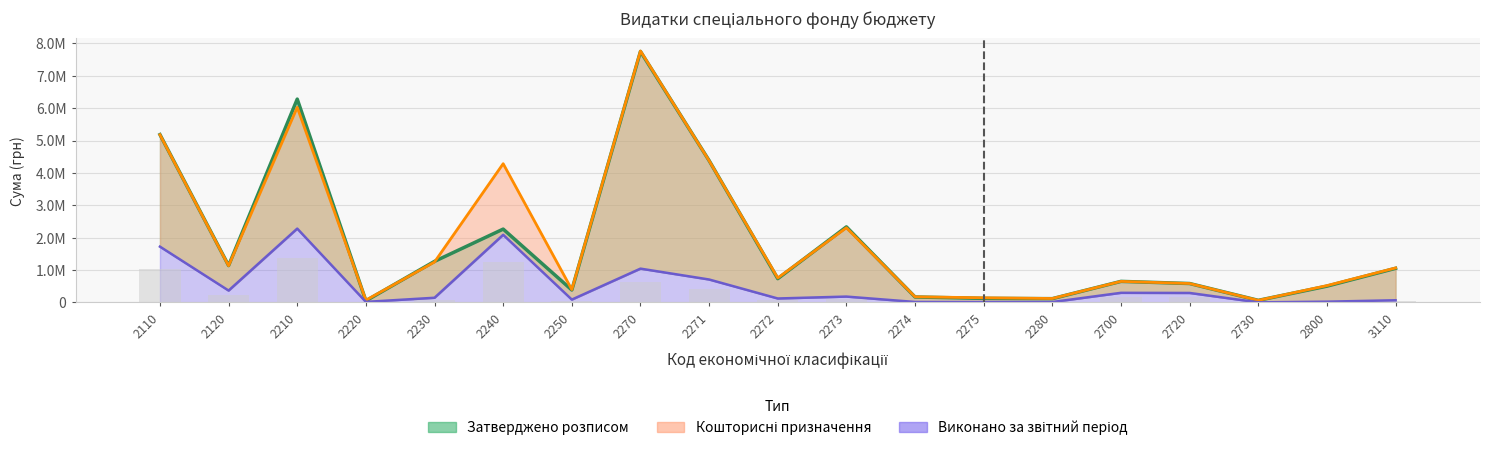

What are all the series names shown in the legend?

Затверджено розписом, Кошторисні призначення, Виконано за звітний період